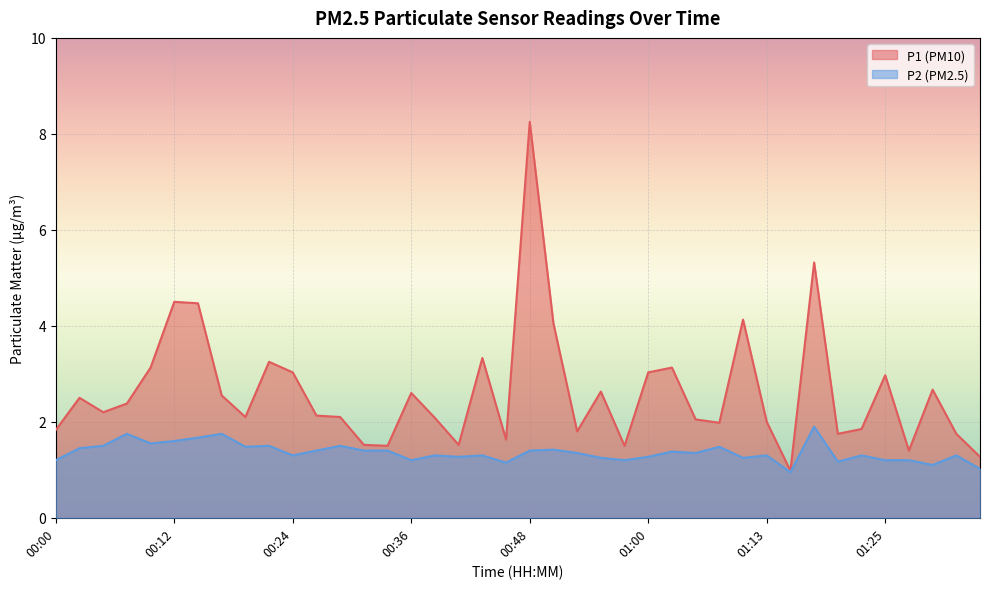

True or false: P1 has a value of 2.6 at 01:08.

False